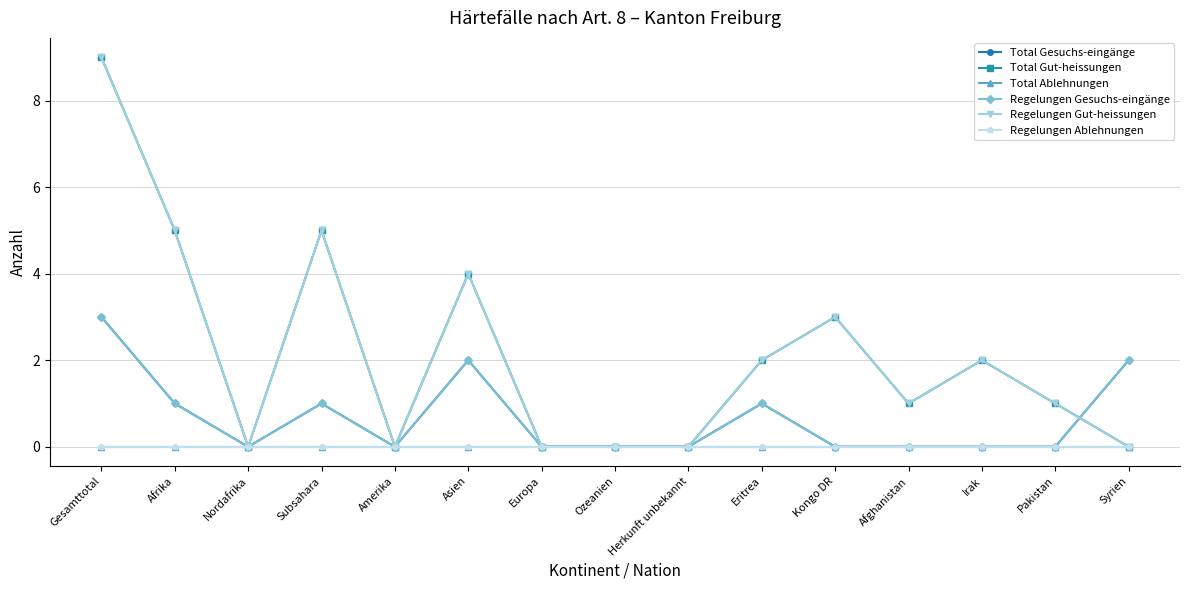

Rank the categories by Regelungen Gut-heissungen value from lowest to highest.

Nordafrika, Amerika, Europa, Ozeanien, Herkunft unbekannt, Syrien, Afghanistan, Pakistan, Eritrea, Irak, Kongo DR, Asien, Afrika, Subsahara, Gesamttotal